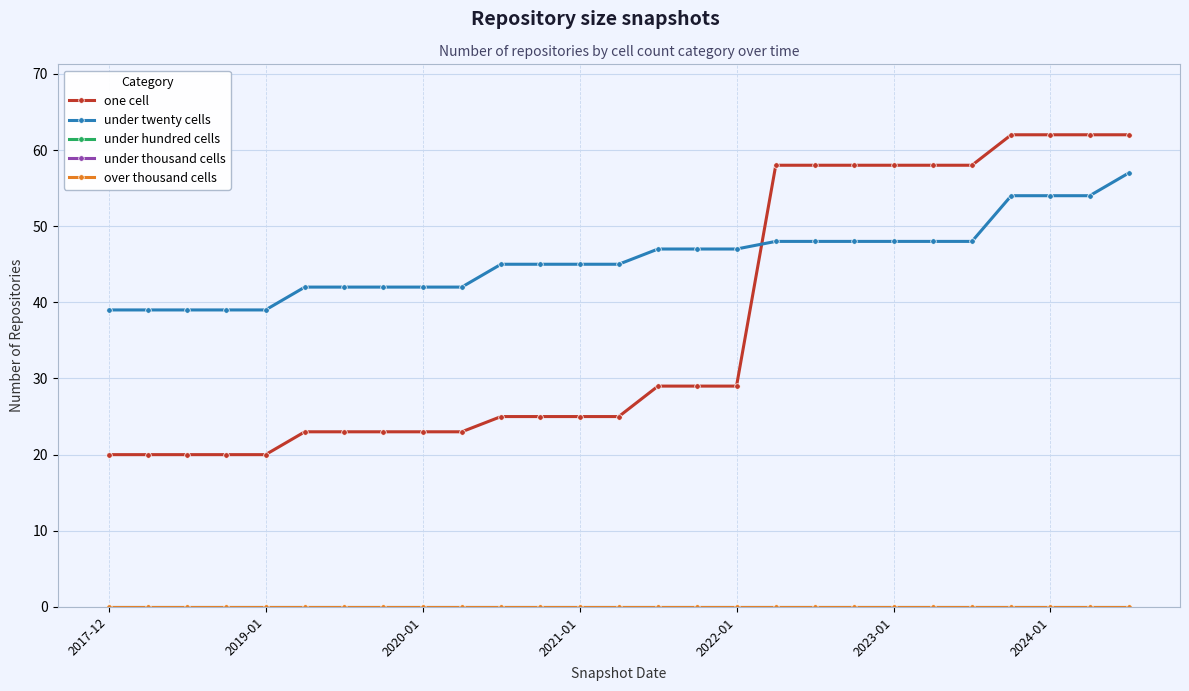

Is this an area chart (filled region under the line)?

No